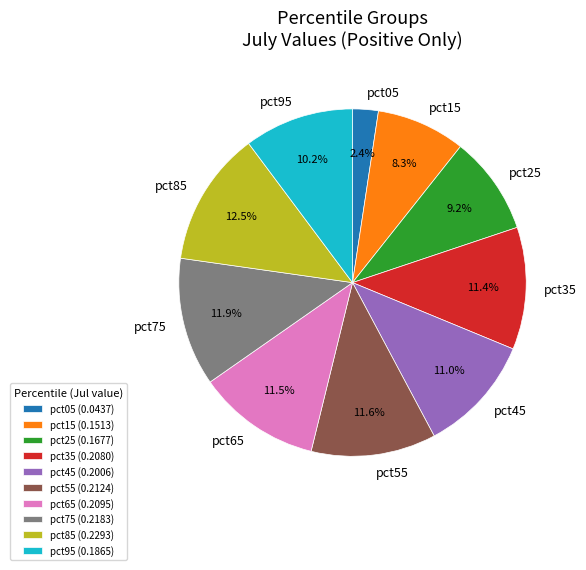

What portion of the pie excludes pct95?

89.8%